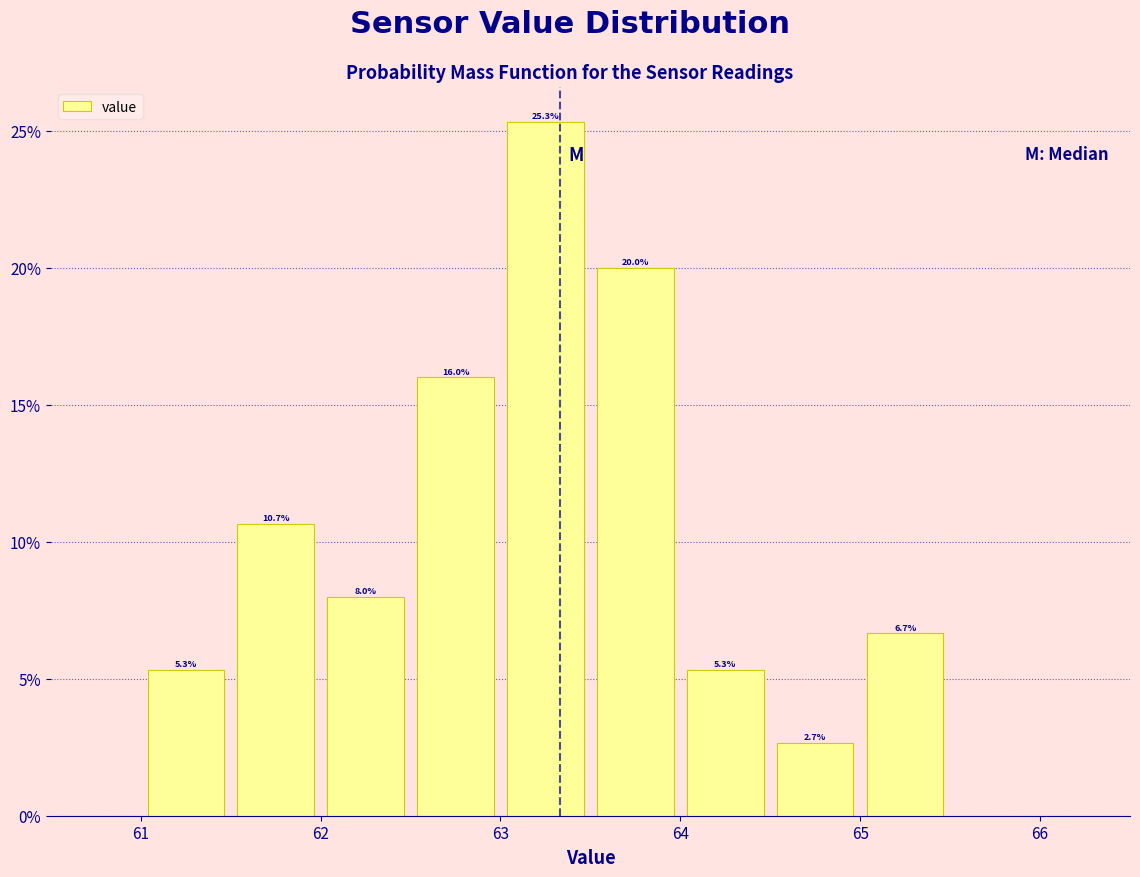

Which range on the x-axis has the tallest bar?

63.0 to 63.5